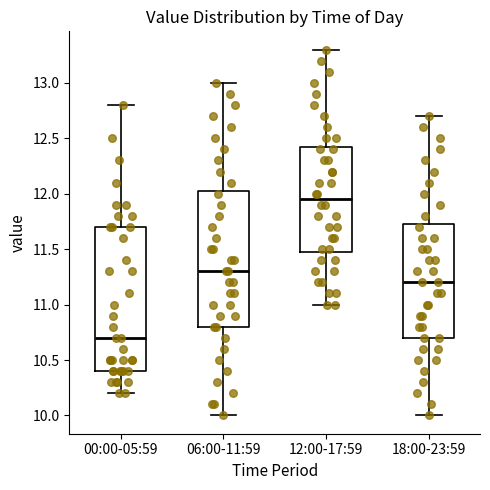

Which box's median line is the highest?

12:00-17:59